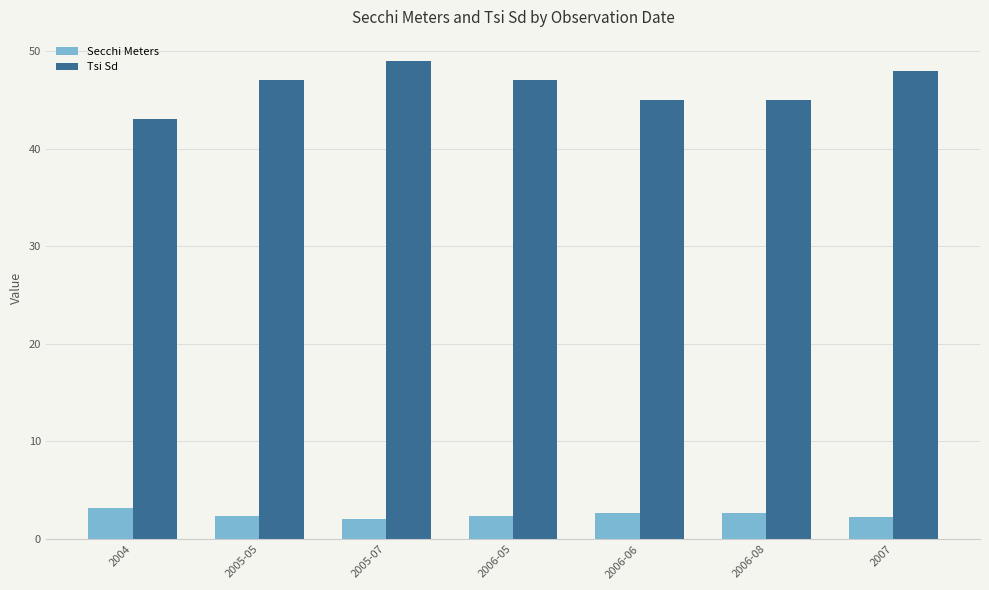

What is the maximum value shown in the chart?

49.0